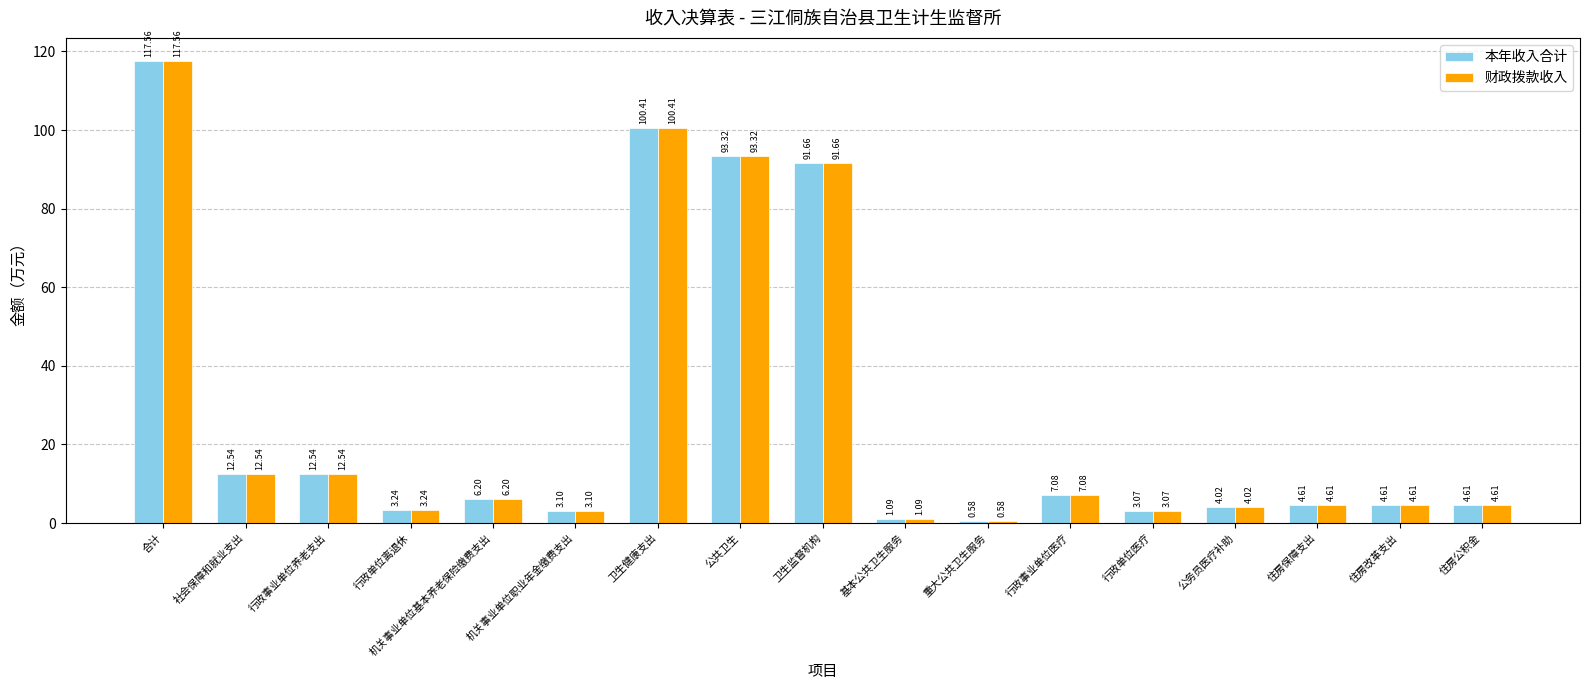

At which label does 本年收入合计 reach its minimum?

重大公共卫生服务